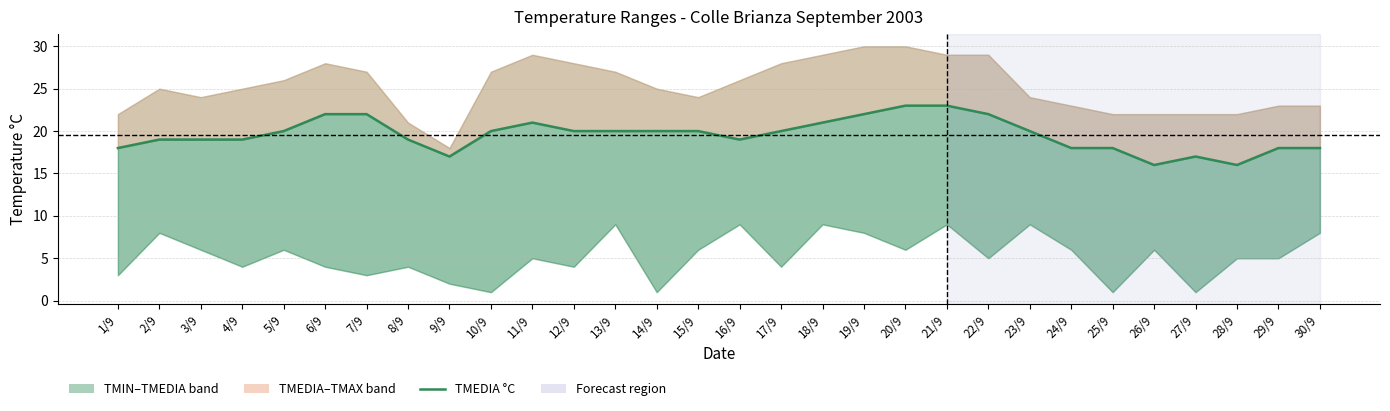

Which has a higher value, 30/9 or 12/9?

12/9